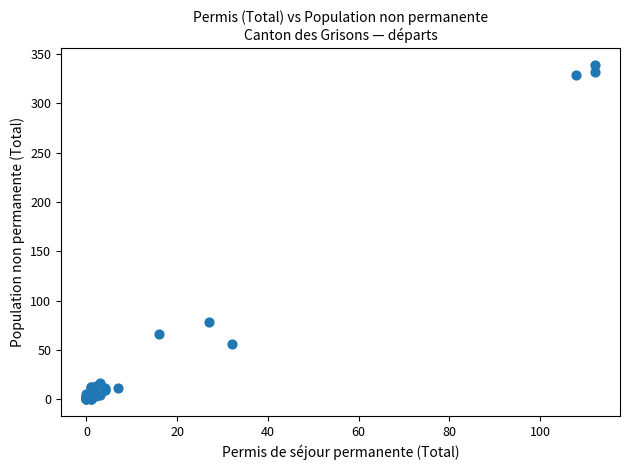

What Y value in the scatter plot is closest to 169?

78